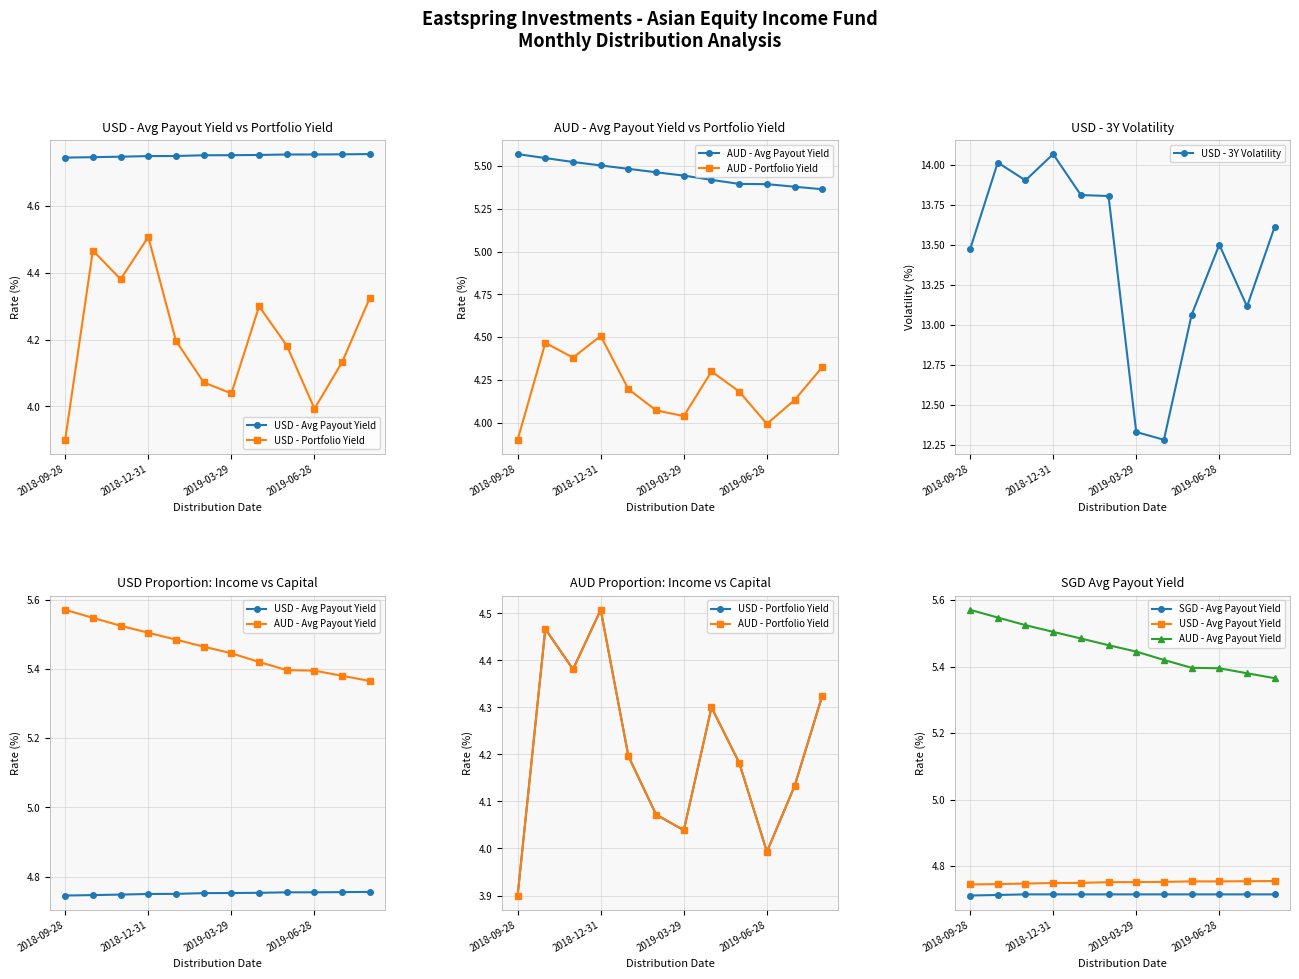

The value of USD - Portfolio Yield at 5 is 4.1. True or false?

True